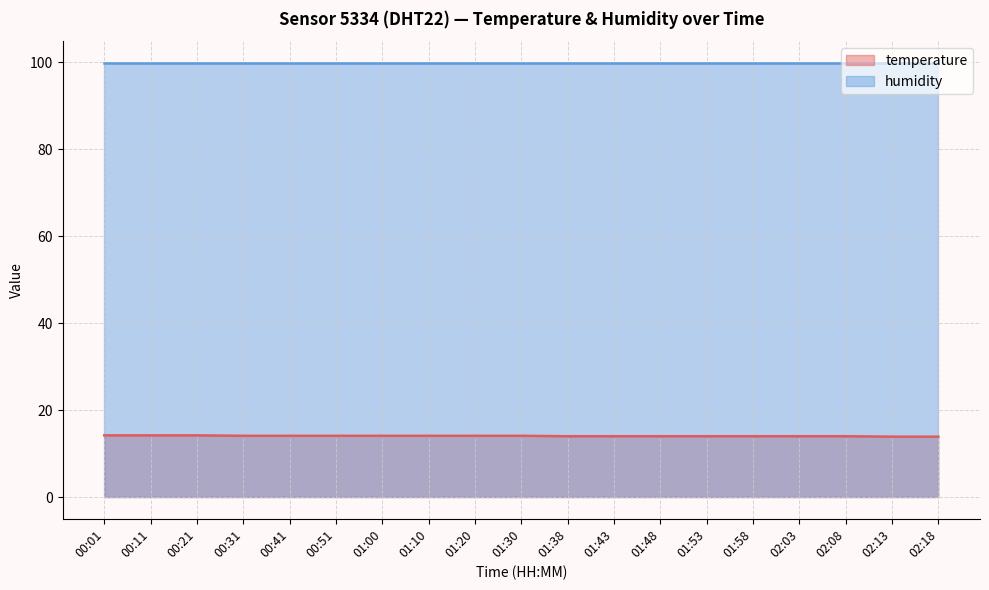

Approximately how many times larger is the value at 00:51 compared to 00:31?

1.0